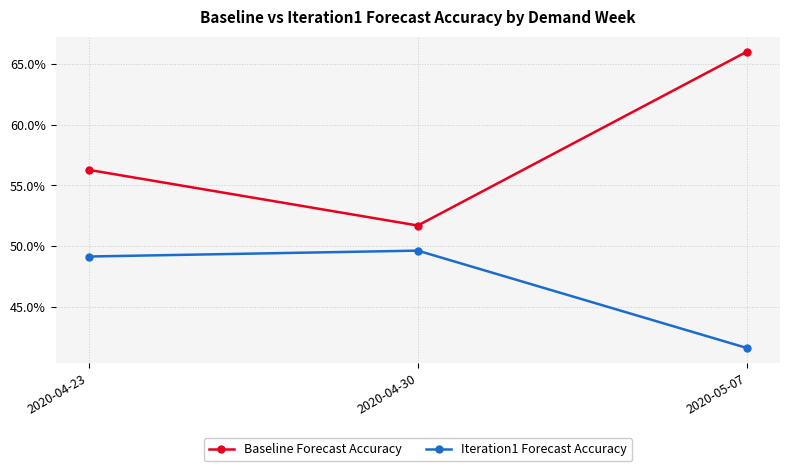

The value of Baseline Forecast Accuracy at 2020-04-23 is 0.3. True or false?

False